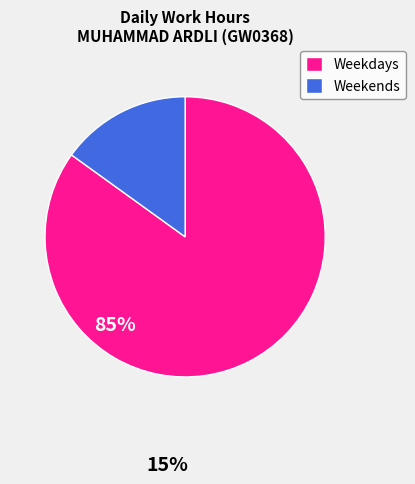

What is the largest slice in the pie chart?

Weekdays